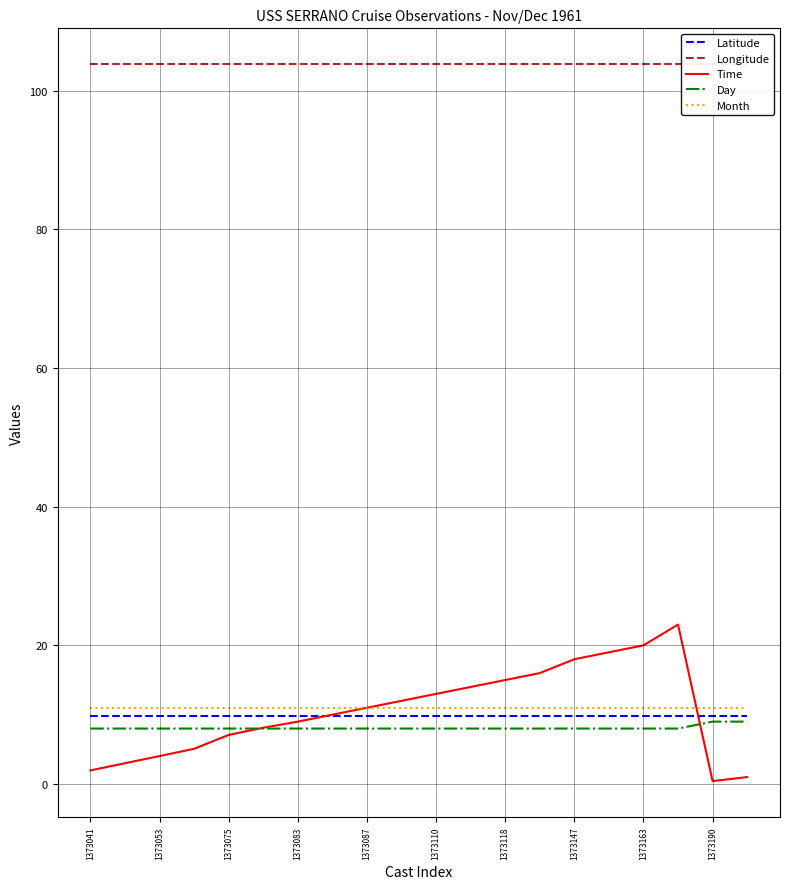

How many series are shown in this chart?

5